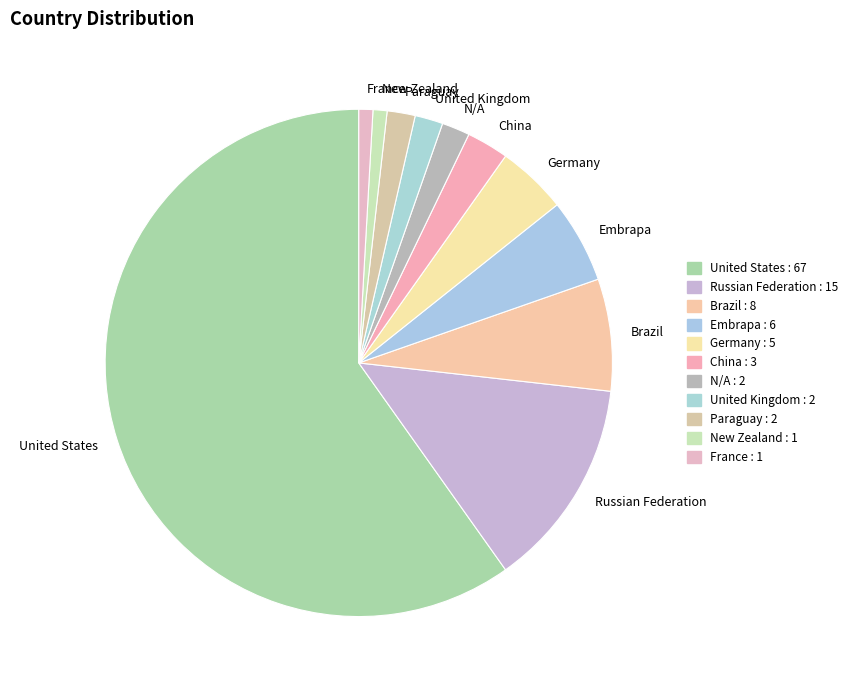

Which slice is the largest?

United States